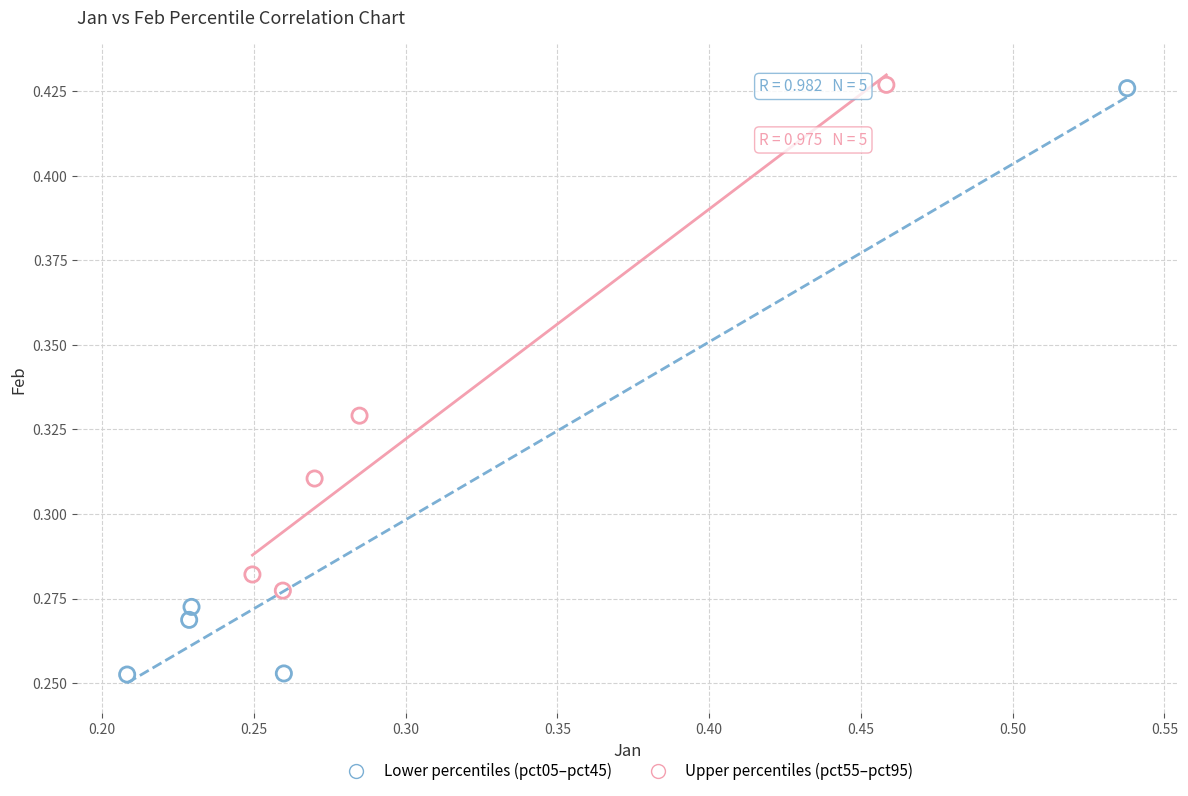

What are all the series names shown in the legend?

Lower percentiles (pct05–pct45), Upper percentiles (pct55–pct95)